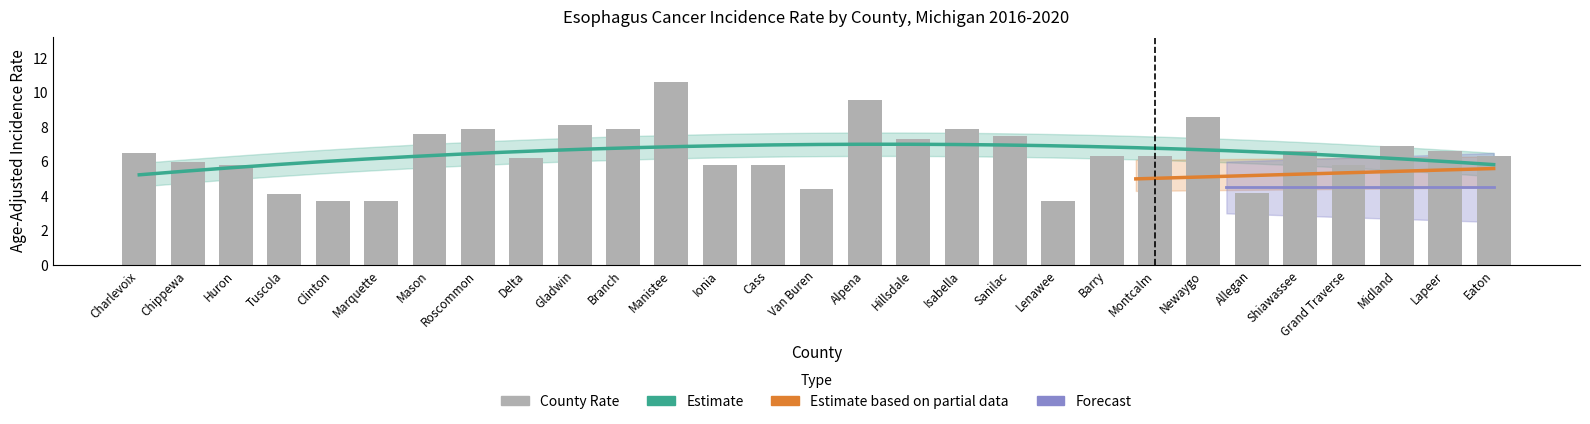

What is the minimum value shown in the chart?

3.7